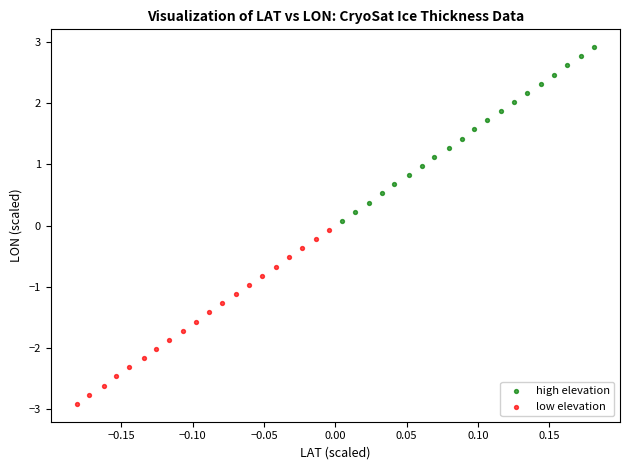

Which series contains the lowest Y value?

low elevation